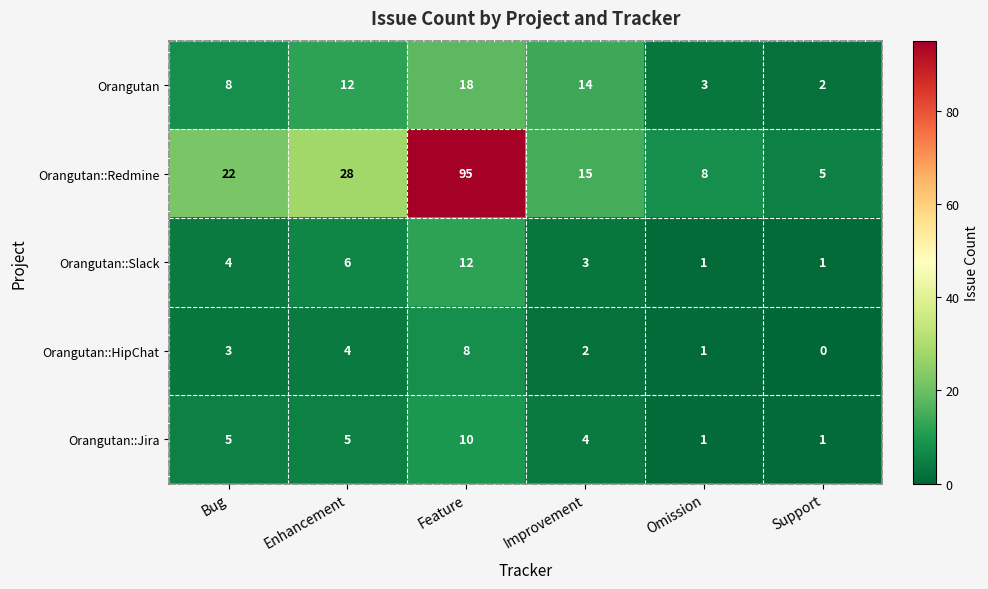

What is the maximum value shown in the chart?

95